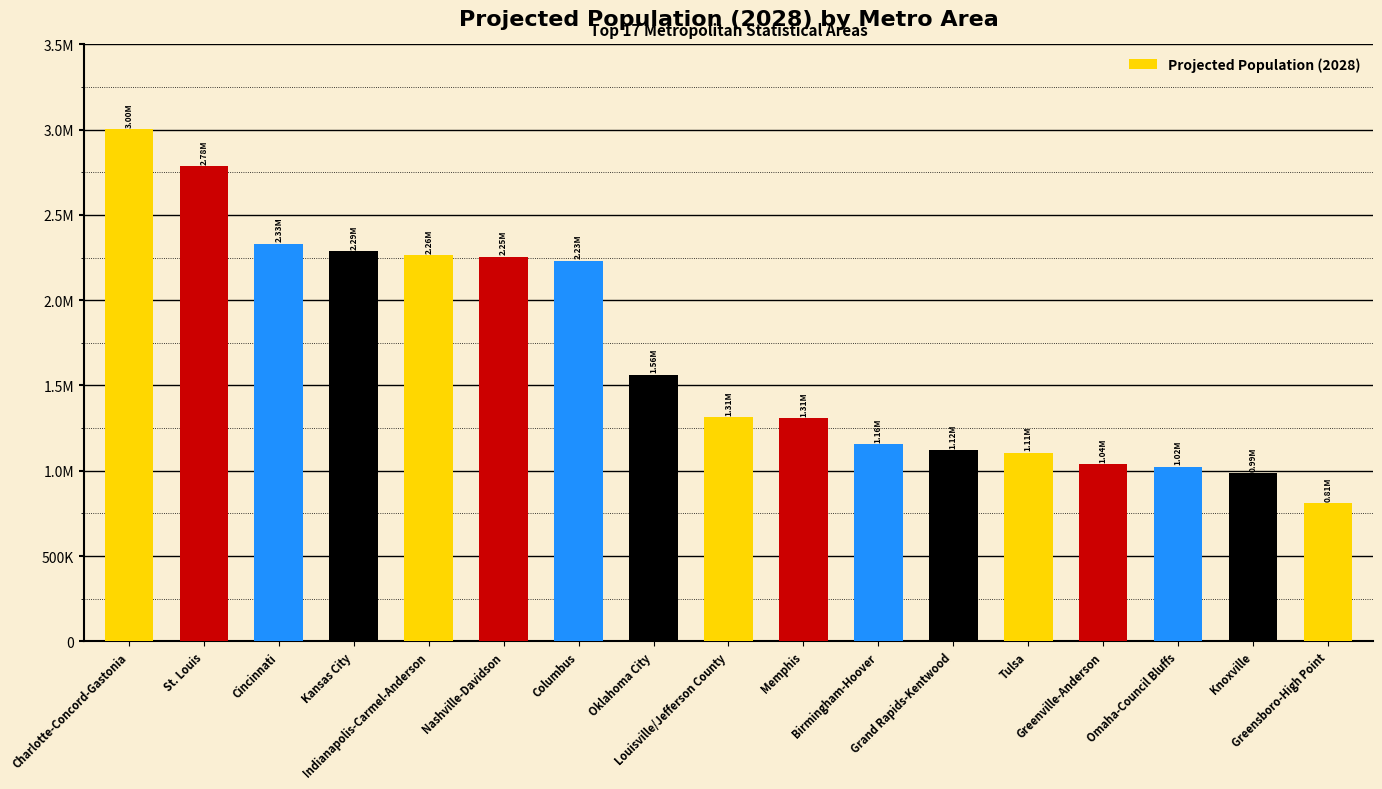

Are the bars horizontal?

No